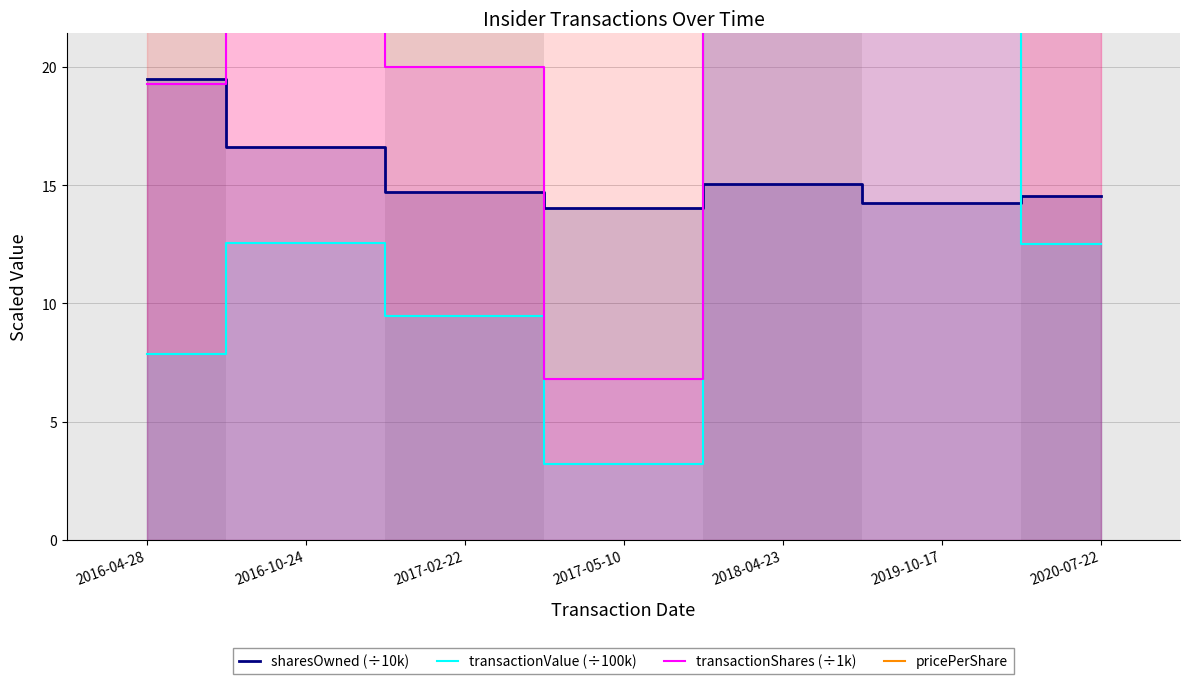

What is the sum of all transactionValue (÷100k) values?

94.7